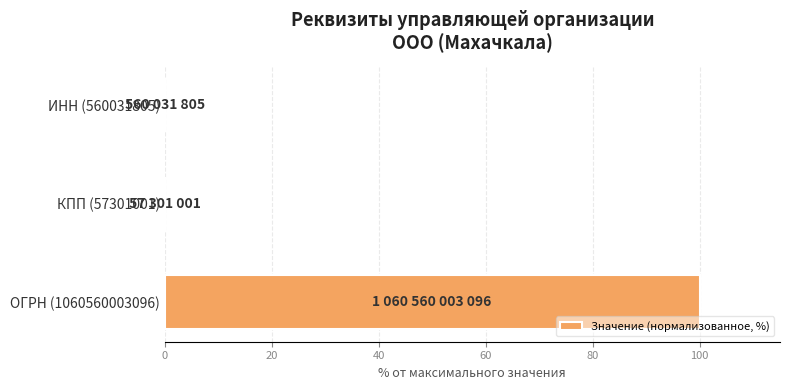

Which category has the highest value across all series?

ОГРН (1060560003096)